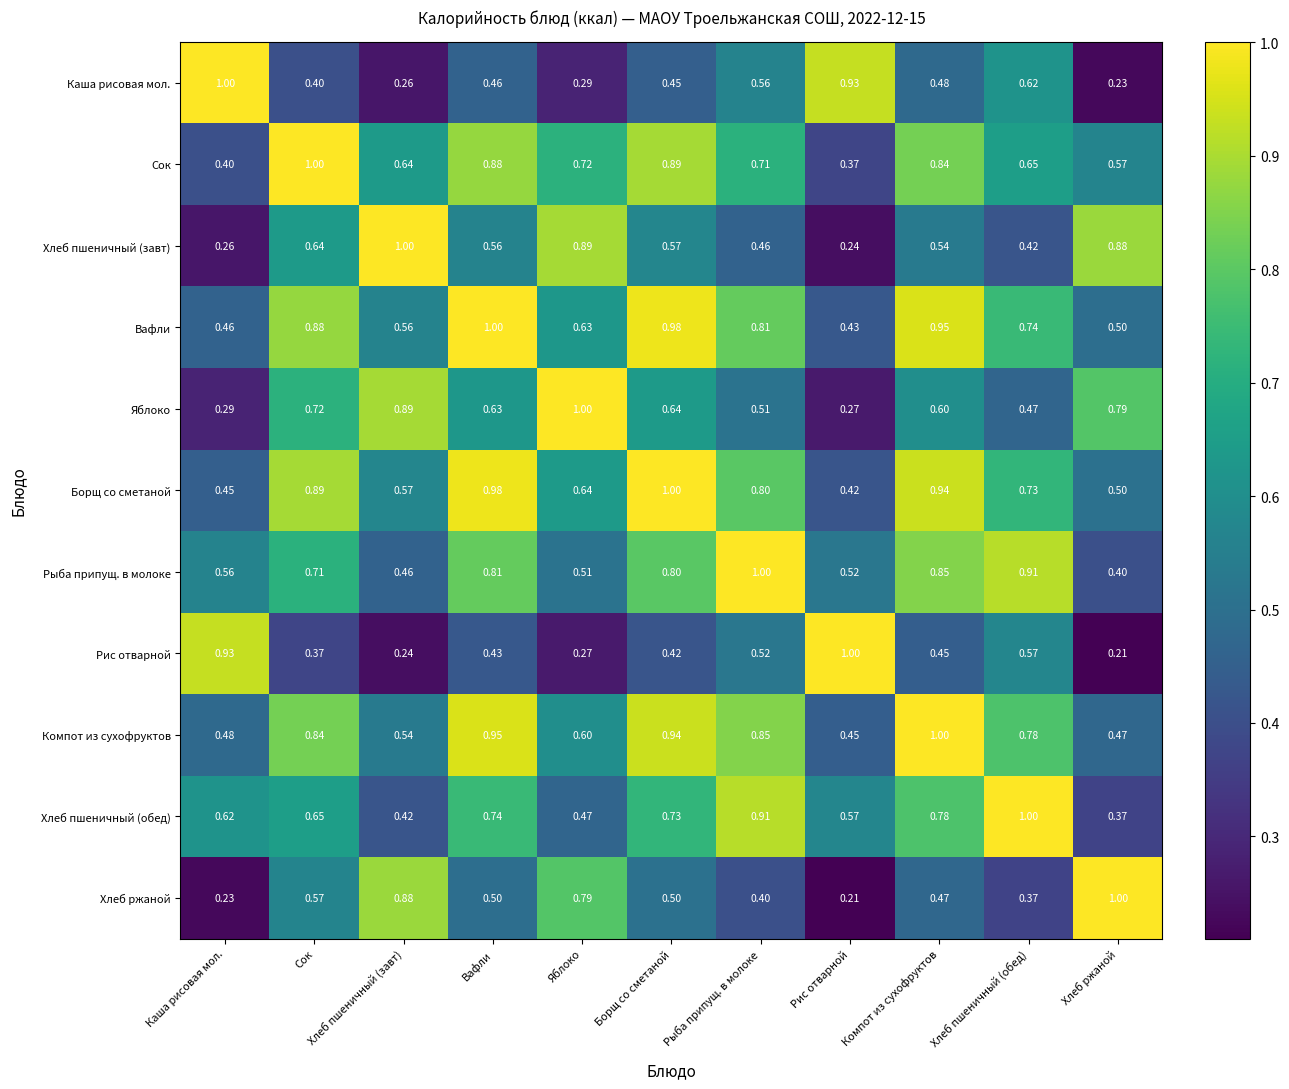

Rank the series at Хлеб пшеничный (обед) from lowest to highest value.

Хлеб ржаной, Хлеб пшеничный (завт), Яблоко, Рис отварной, Каша рисовая мол., Сок, Борщ со сметаной, Вафли, Компот из сухофруктов, Рыба припущ. в молоке, Хлеб пшеничный (обед)